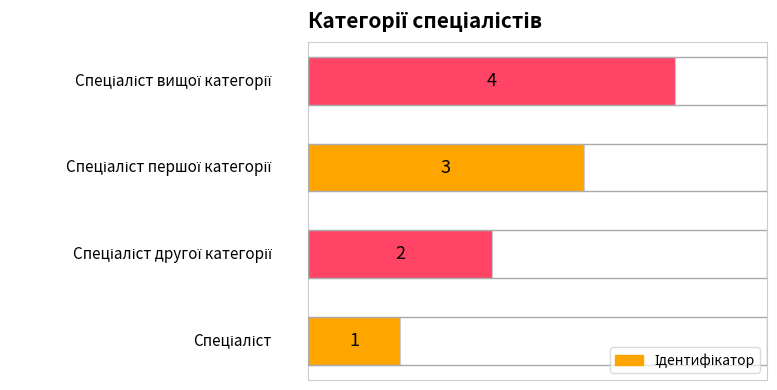

What is the difference between the maximum and minimum values?

3